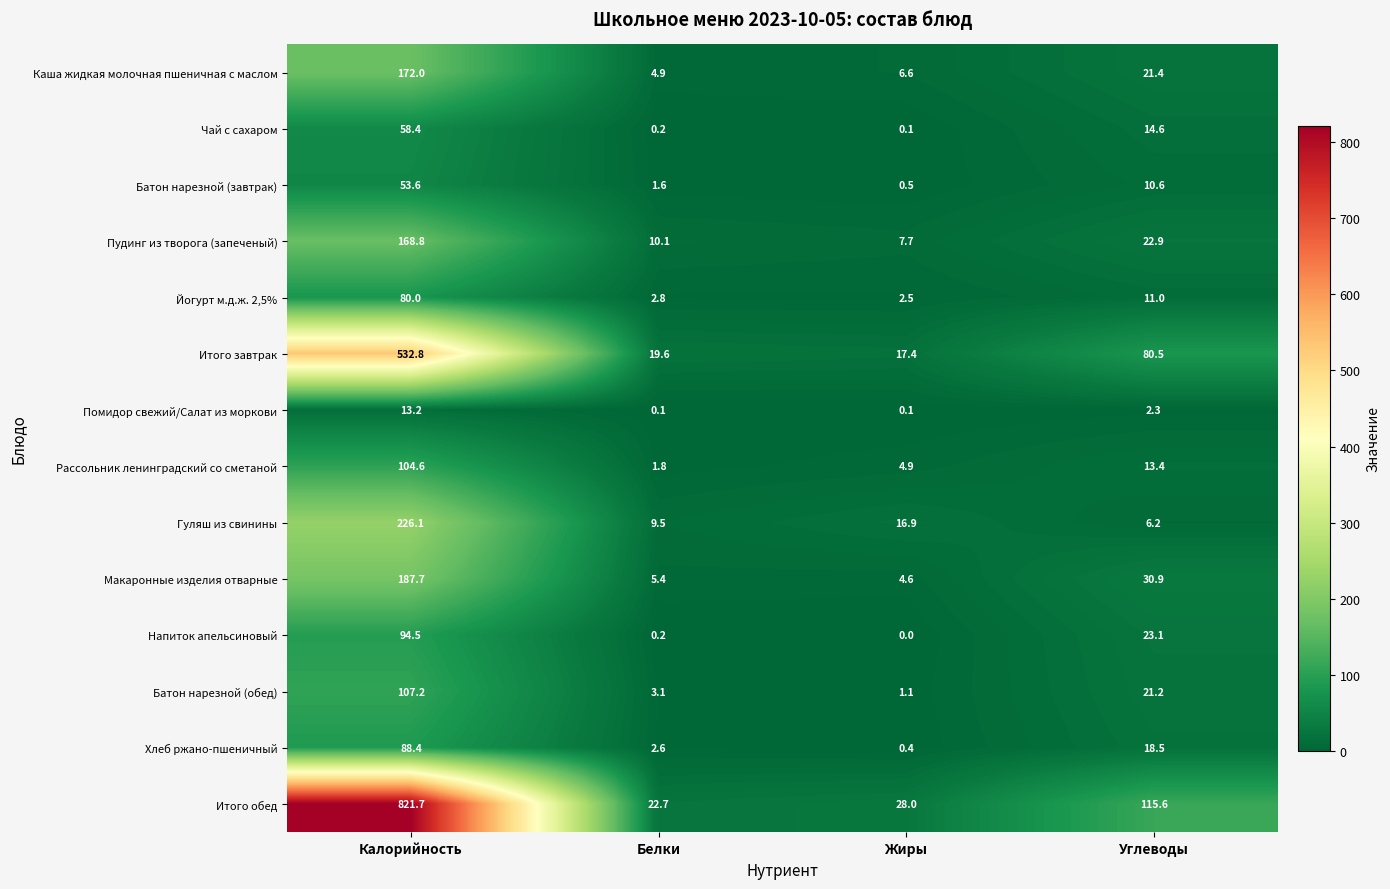

What is the total value across all series at Калорийность?

2709.0